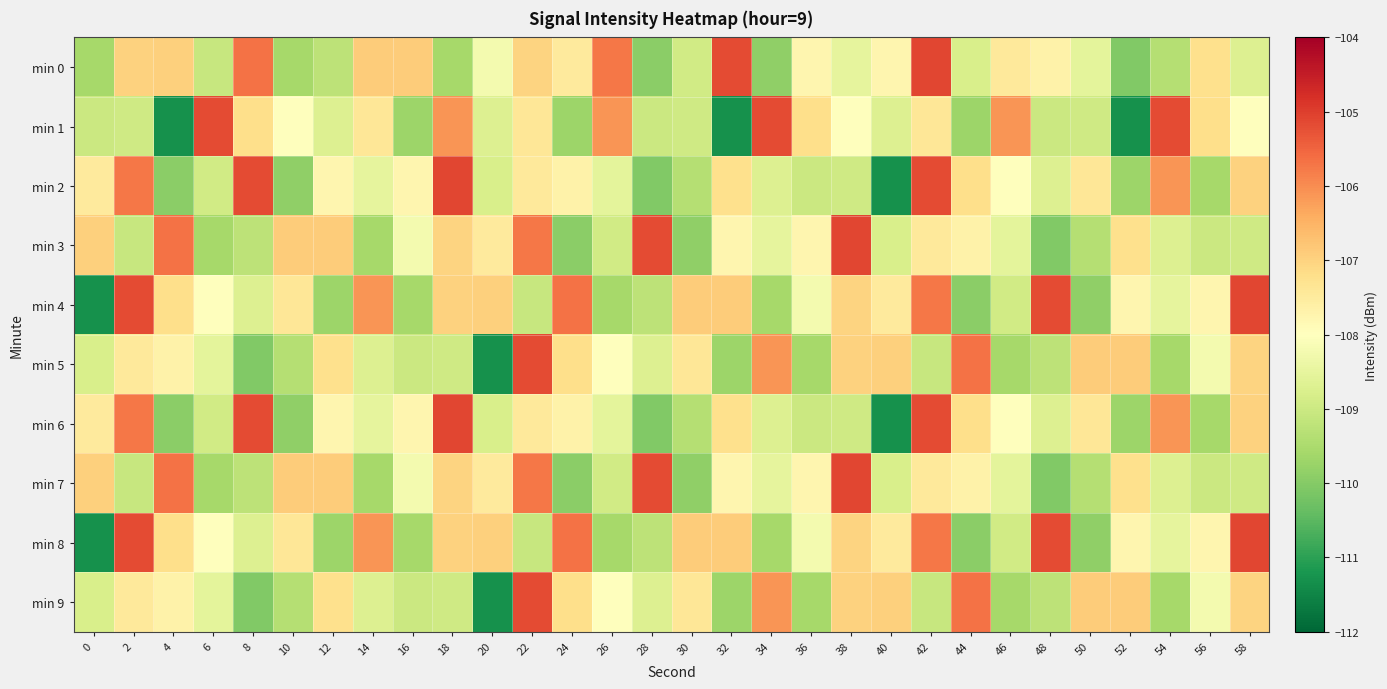

Count the number of data series in this chart.

10